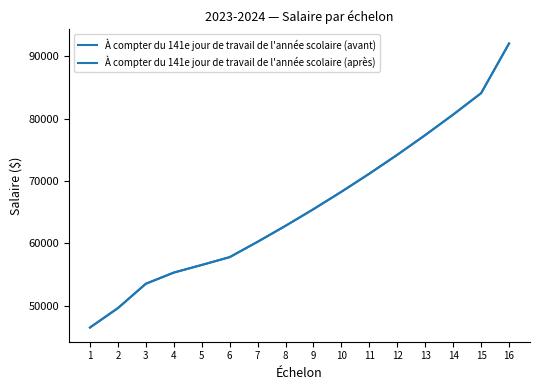

What is the greatest value displayed?

92027